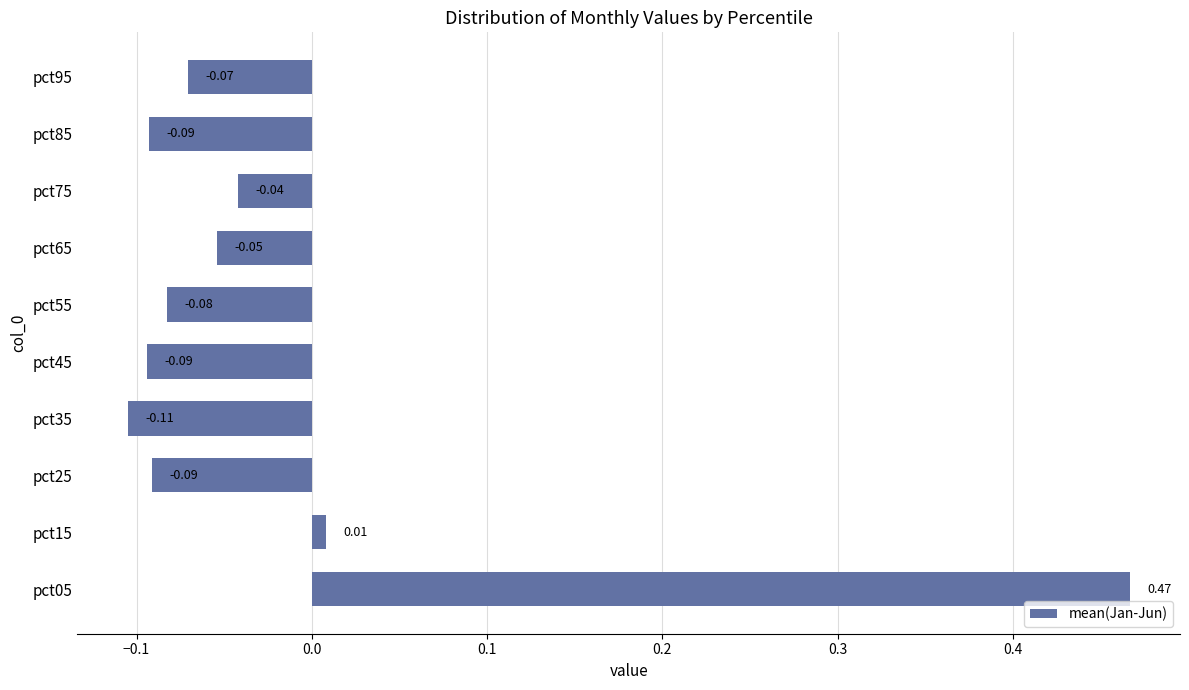

How many bars are there in total?

10